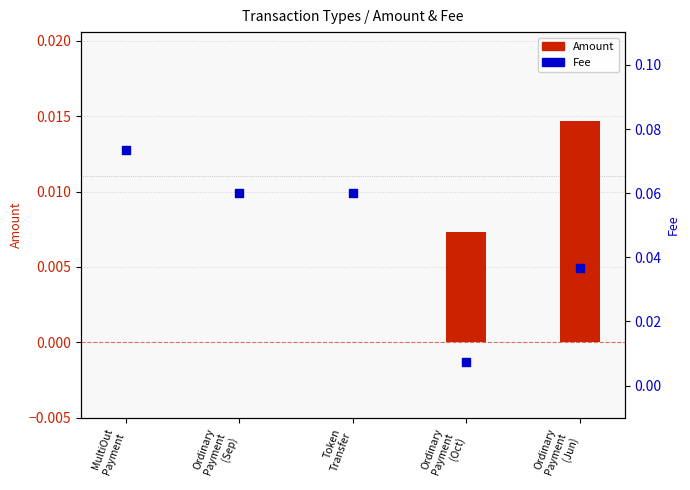

Which series contains the lowest Y value?

Amount